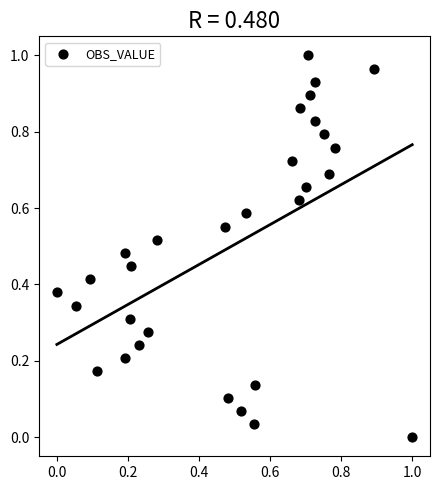

How many data points are displayed?

30